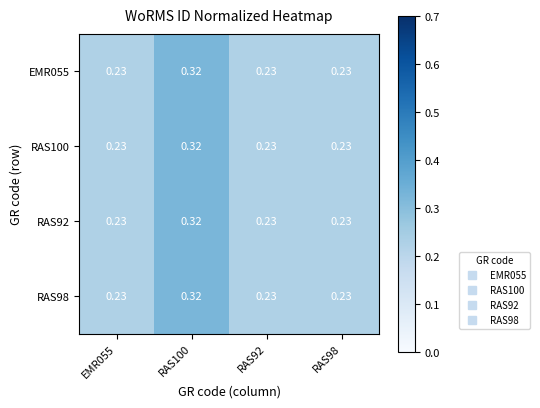

Count the number of categories in the chart.

4